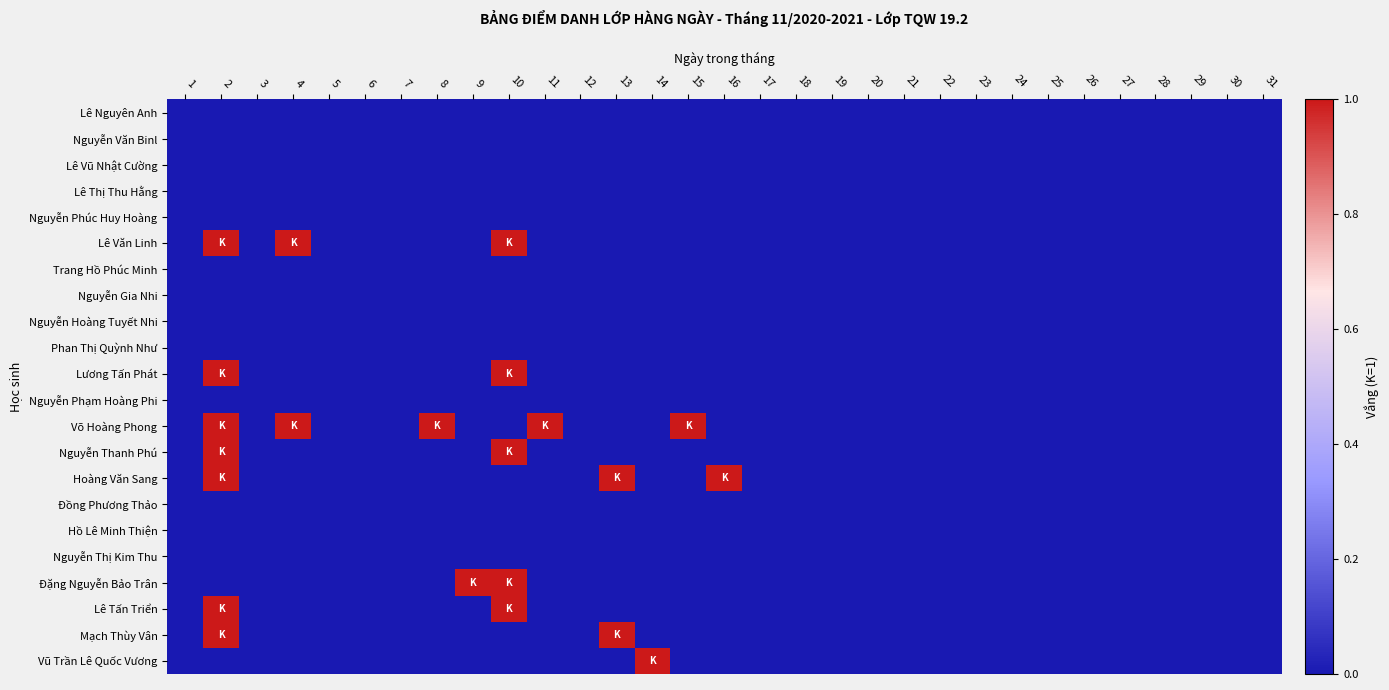

Which series has the largest range (max minus min)?

Lê Văn Linh